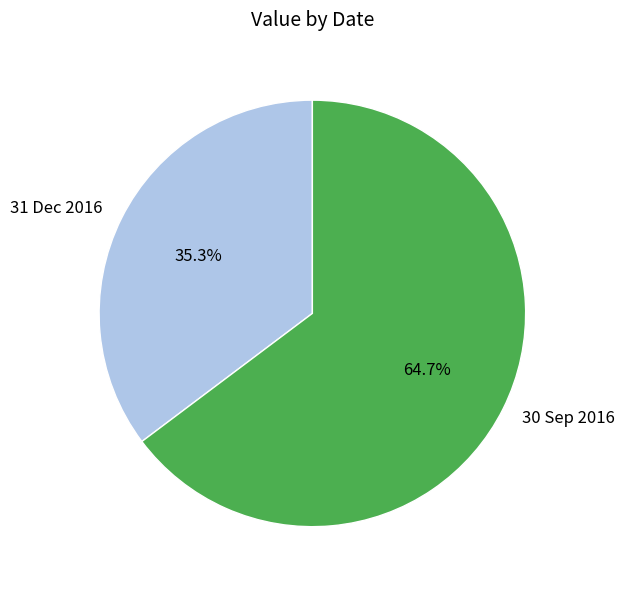

Which category has the biggest portion of the pie?

30 Sep 2016